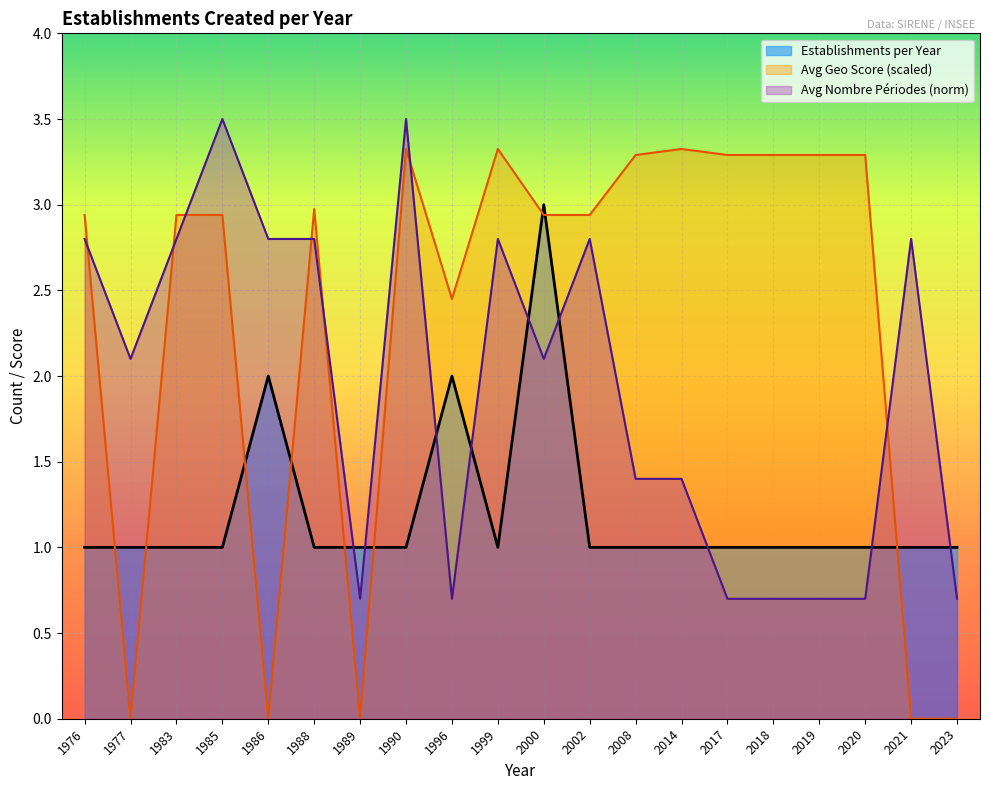

Between 2017 and 2002, which is larger?

2017